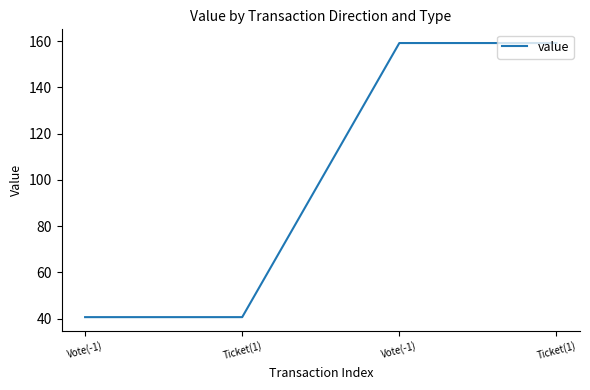

True or false: there are more than 1 points higher than both neighbors.

False